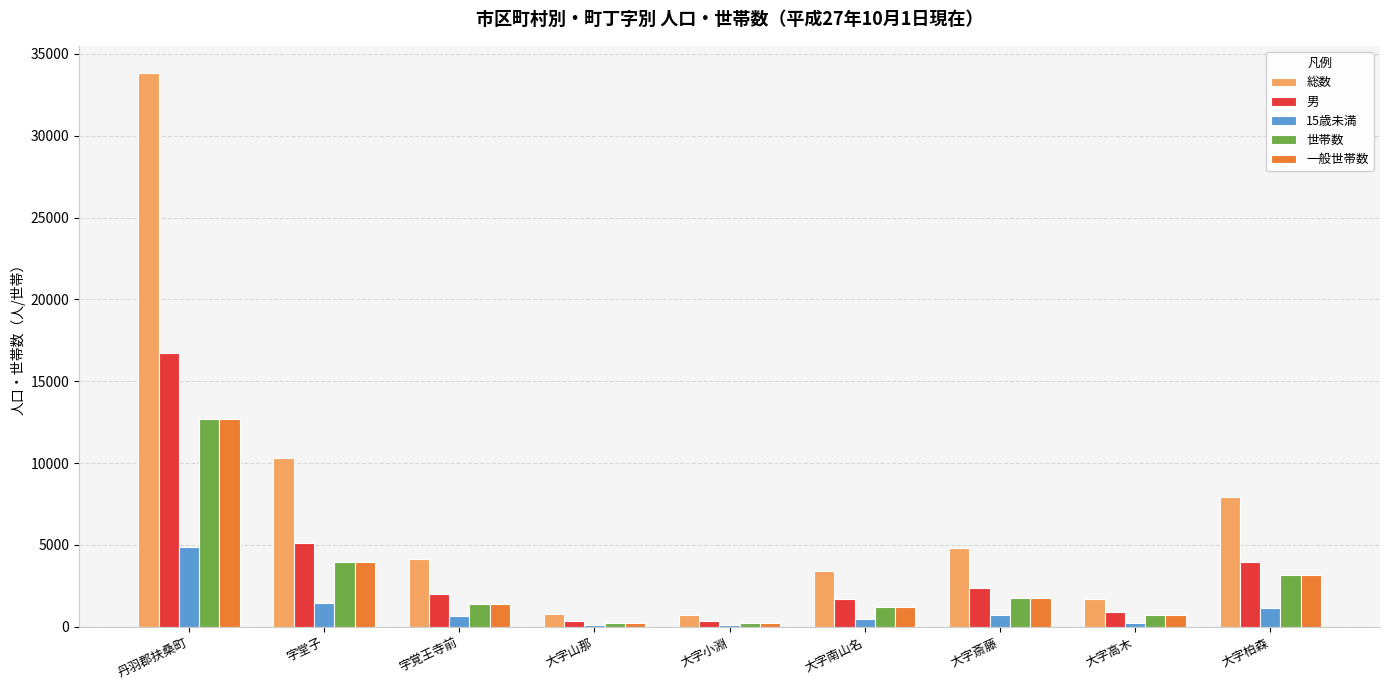

True or false: 総数 has a value of 4822 at 大字斎藤.

True